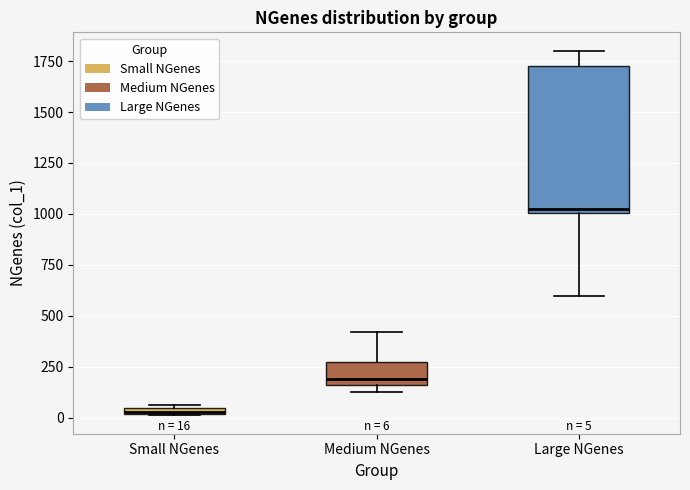

Which box is the tallest, from its lower edge to its upper edge?

Large NGenes